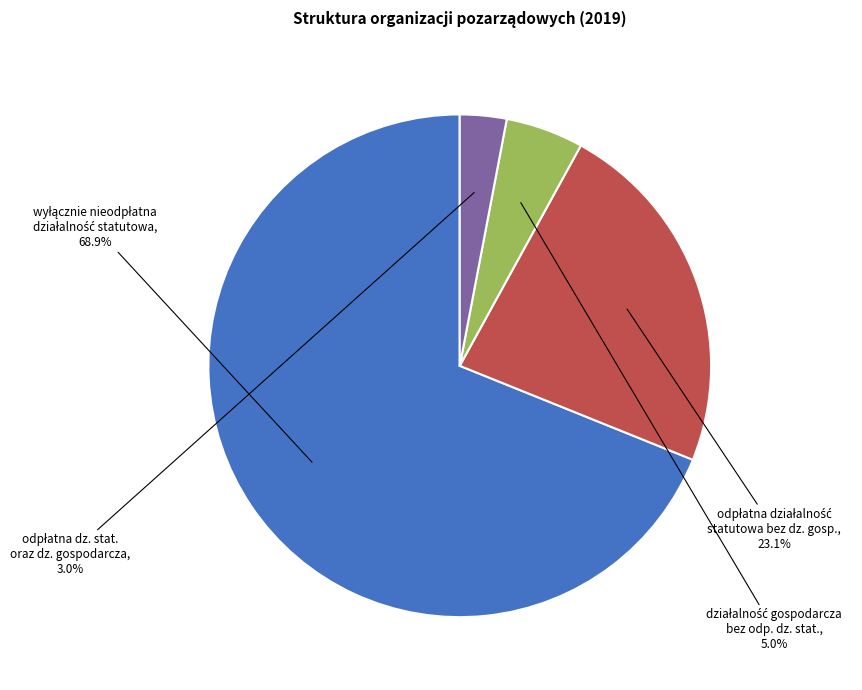

Is there any slice that represents more than half of the pie?

Yes